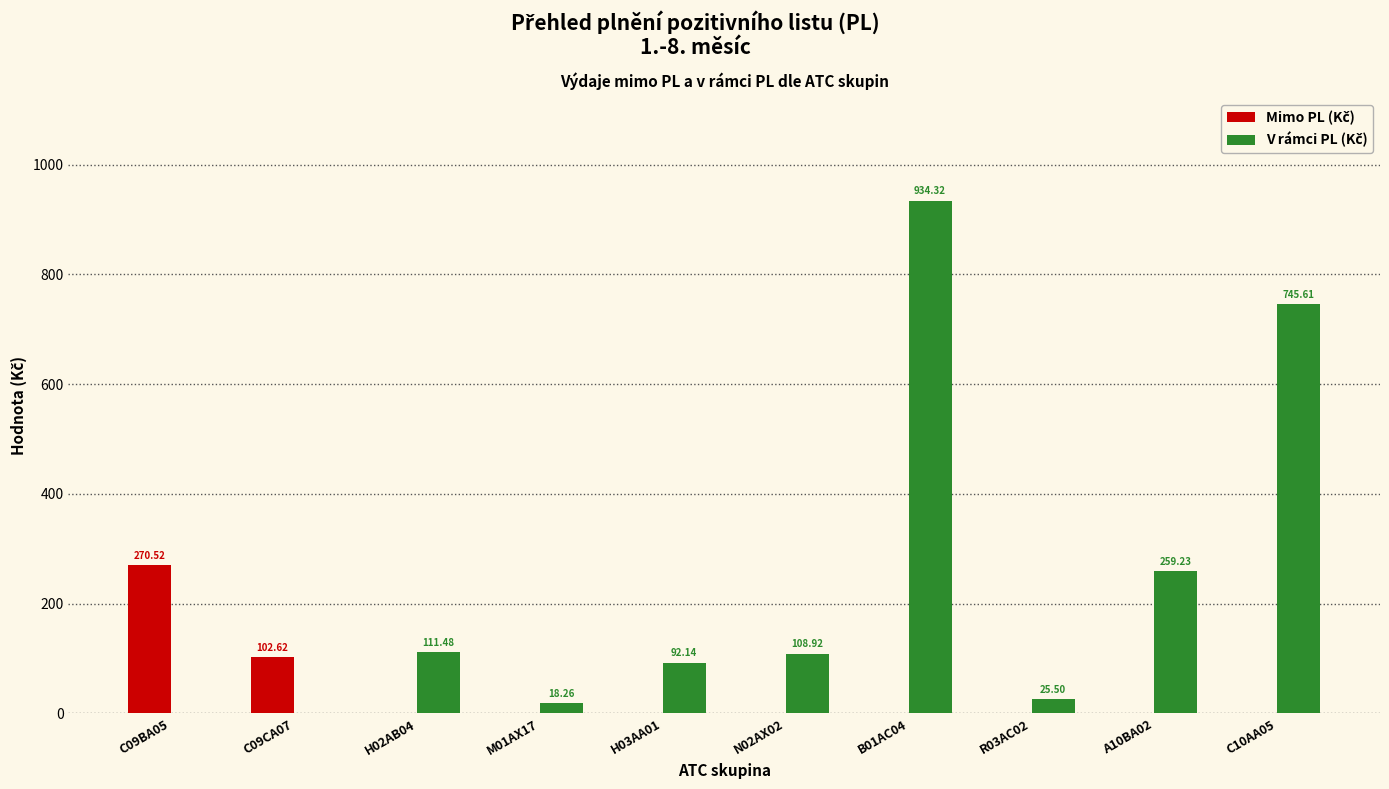

What is the total value across all series at R03AC02?

25.5